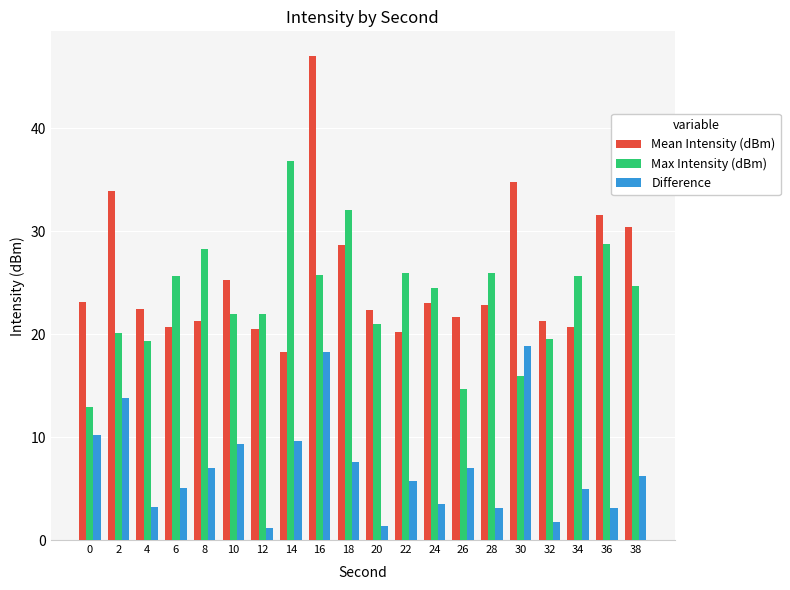

Which series has the largest total across all categories?

Mean Intensity (dBm)